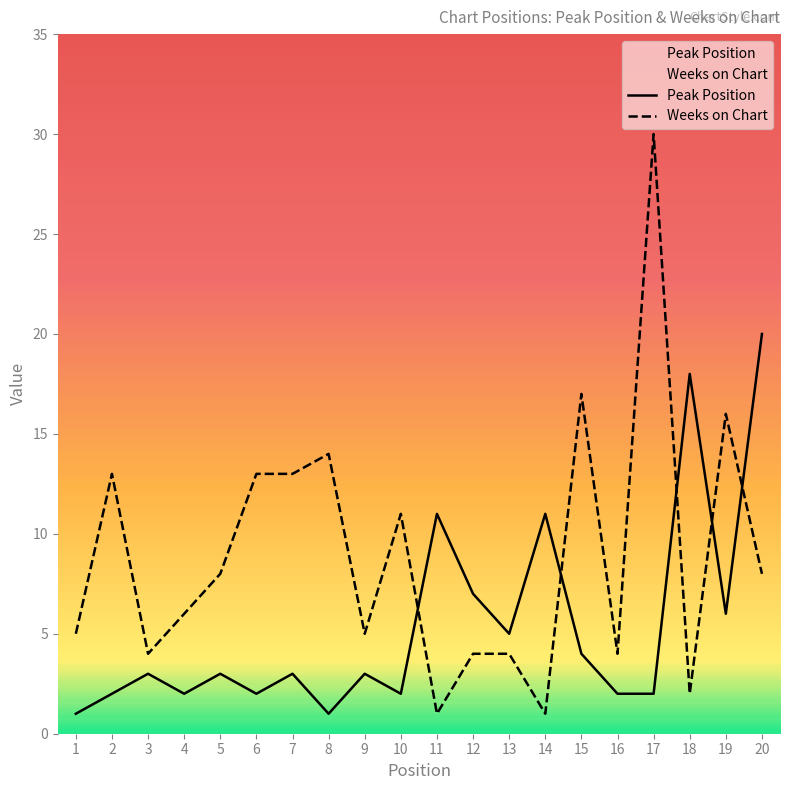

True or false: Weeks on Chart has a value of 30 at 17.

True